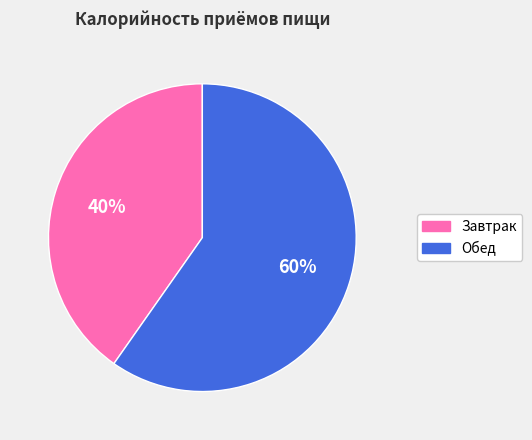

Combined, do Завтрак and Обед account for over 50%?

Yes